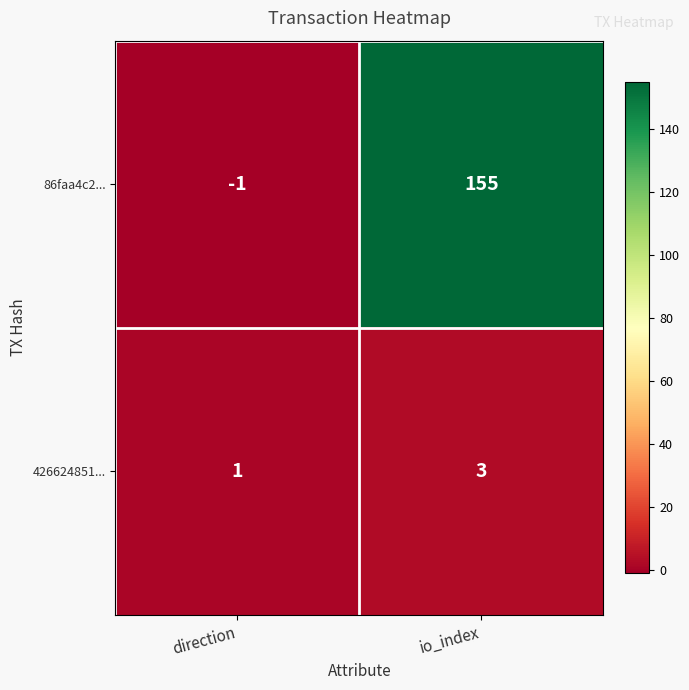

Reading left to right, transcribe all the data shown in this chart.

86faa4c2...: direction=-1	io_index=155
426624851...: direction=1	io_index=3